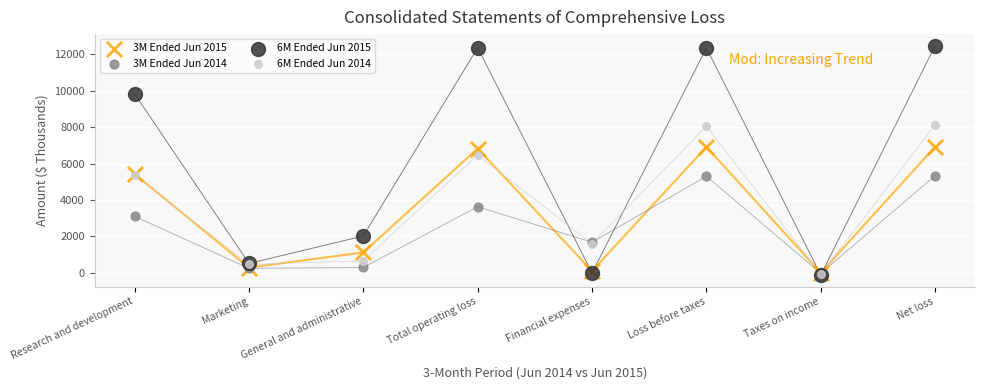

Across all series, what Y value is closest to 6175?

6460